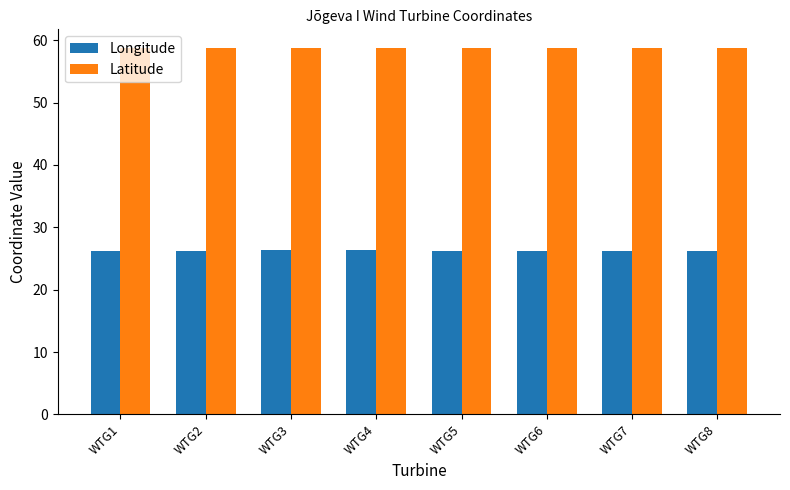

What is the minimum value shown in the chart?

26.2